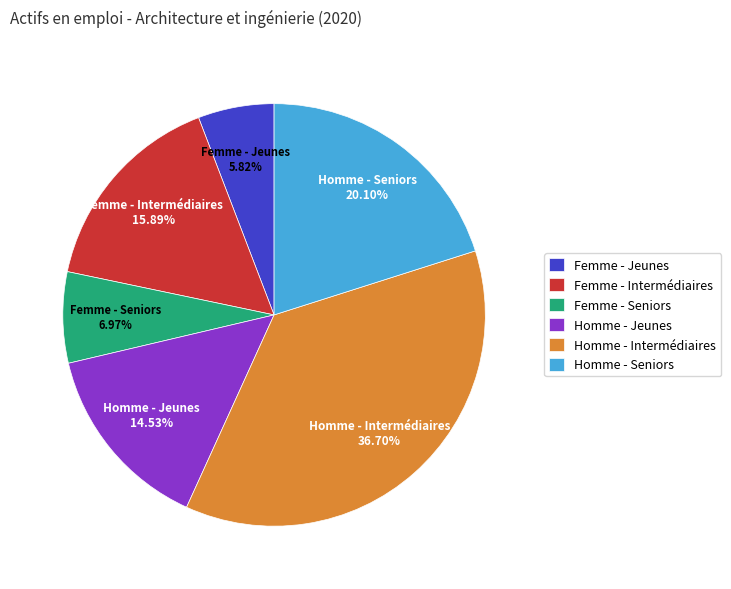

What is the ratio of the value at Femme - Intermédiaires to the value at Femme - Seniors?

2.3